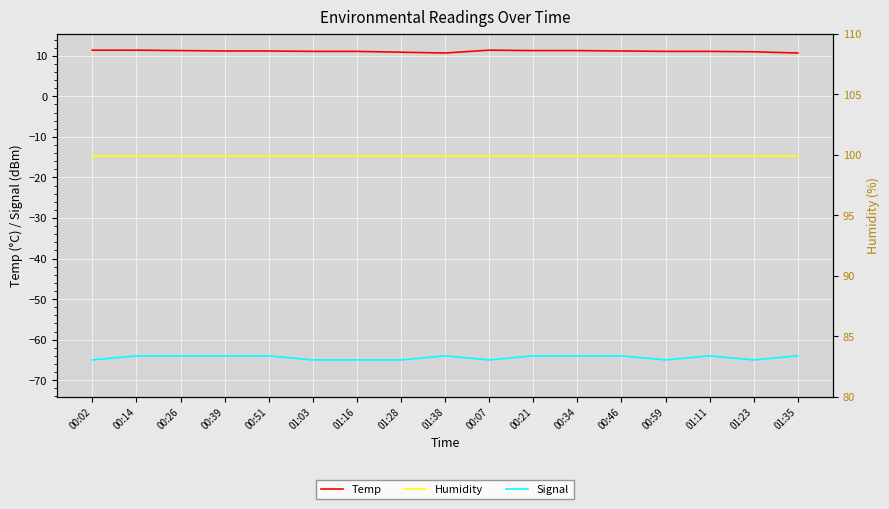

Reading right to left, list all the values displayed in this chart.

Temp: 10.7	11.0	11.1	11.1	11.2	11.3	11.3	11.4	10.7	10.9	11.1	11.1	11.2	11.2	11.3	11.4	11.4
Signal: -64.0	-65.0	-64.0	-65.0	-64.0	-64.0	-64.0	-65.0	-64.0	-65.0	-65.0	-65.0	-64.0	-64.0	-64.0	-64.0	-65.0
Humidity: 99.9	99.9	99.9	99.9	99.9	99.9	99.9	99.9	99.9	99.9	99.9	99.9	99.9	99.9	99.9	99.9	99.9